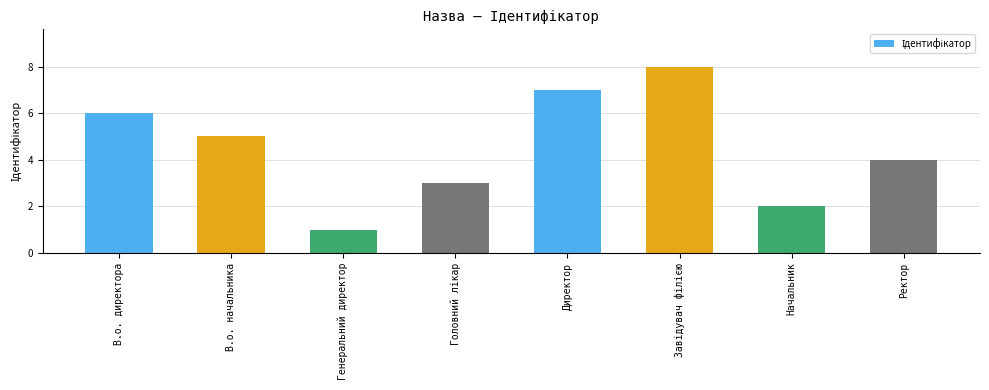

Reading left to right, list all the values displayed in this chart.

6	5	1	3	7	8	2	4